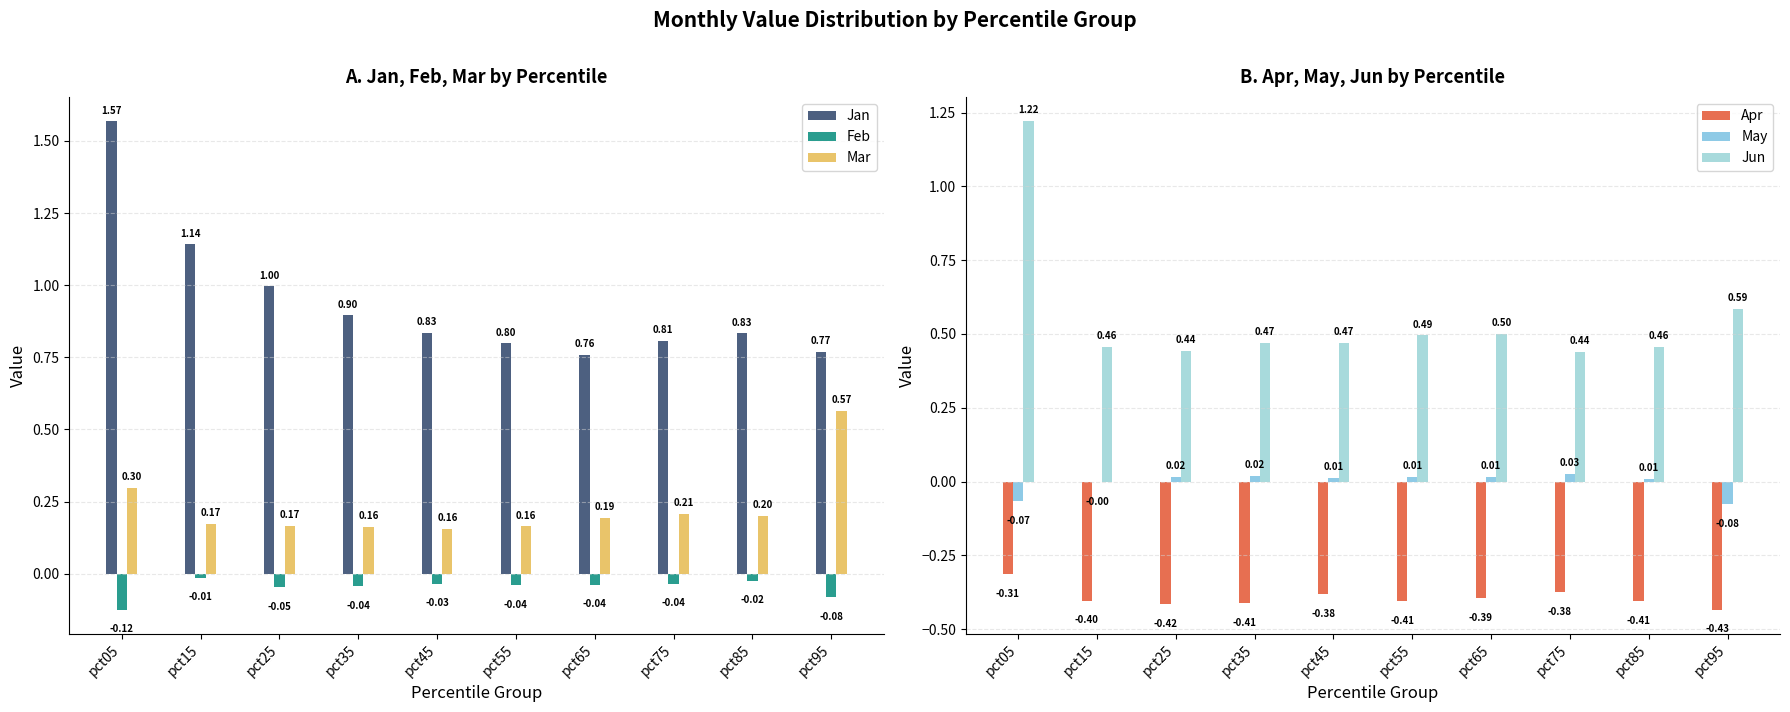

What is the value of the Mar bar at the 3rd from the left?

0.2